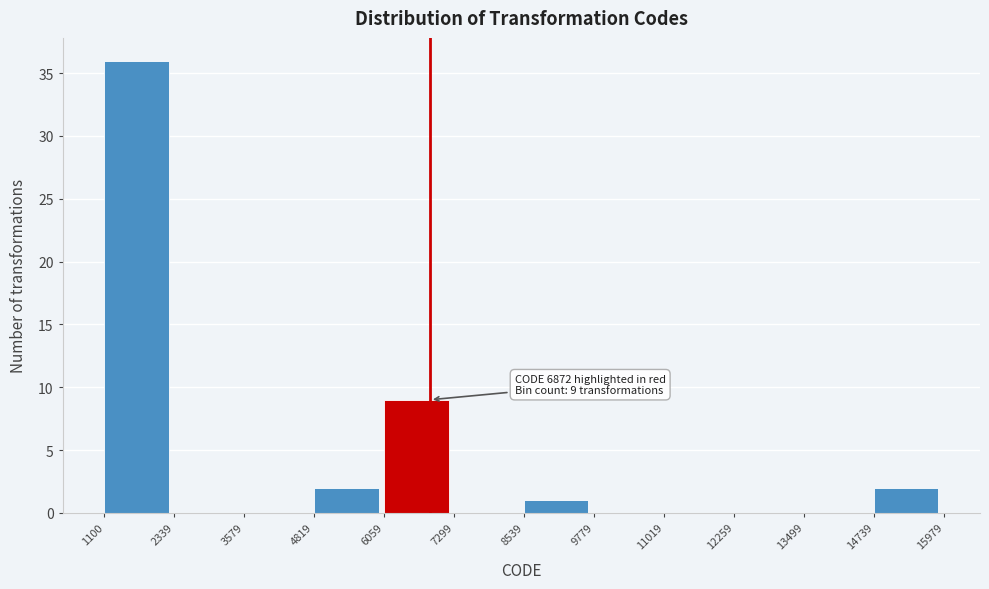

Over which range of the x-axis is the bar tallest?

1100 to 2339